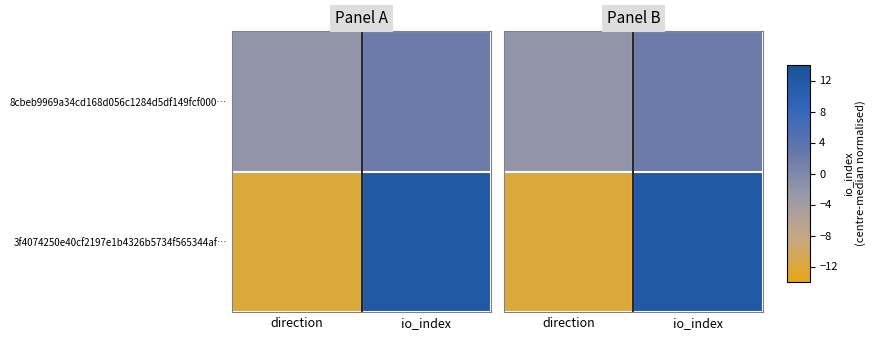

The value of 3f4074250e40cf2197e1b4326b5734f565344af… at direction is -22. True or false?

False